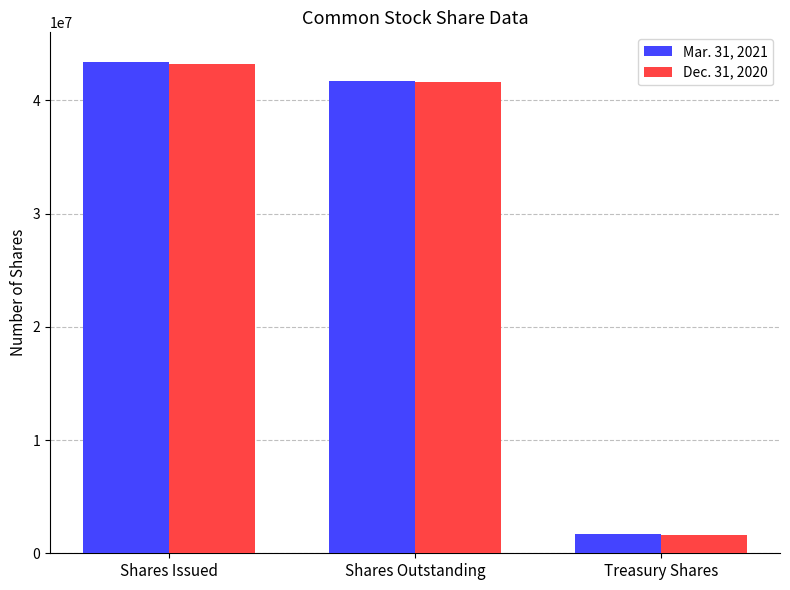

Which series changed the most between Shares Outstanding and Treasury Shares?

Mar. 31, 2021